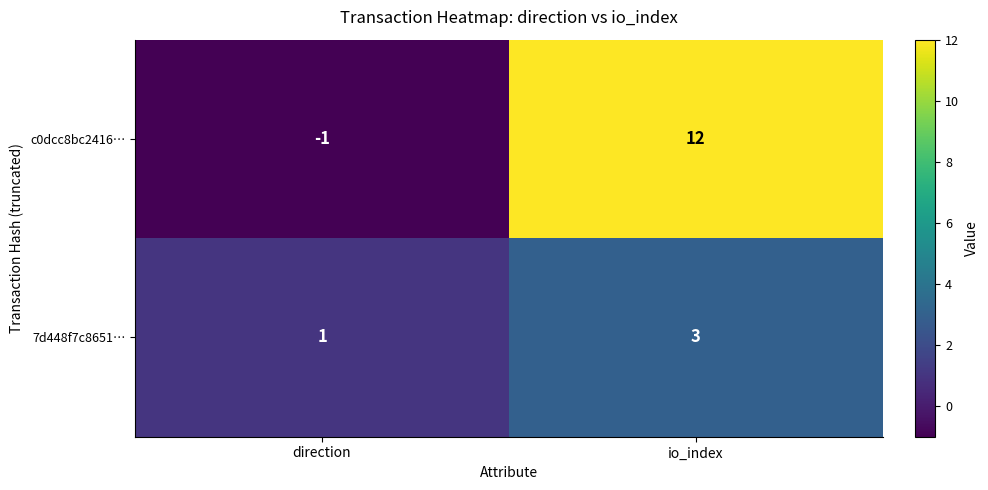

True or false: 7d448f7c8651… has a value of 4 at io_index.

False